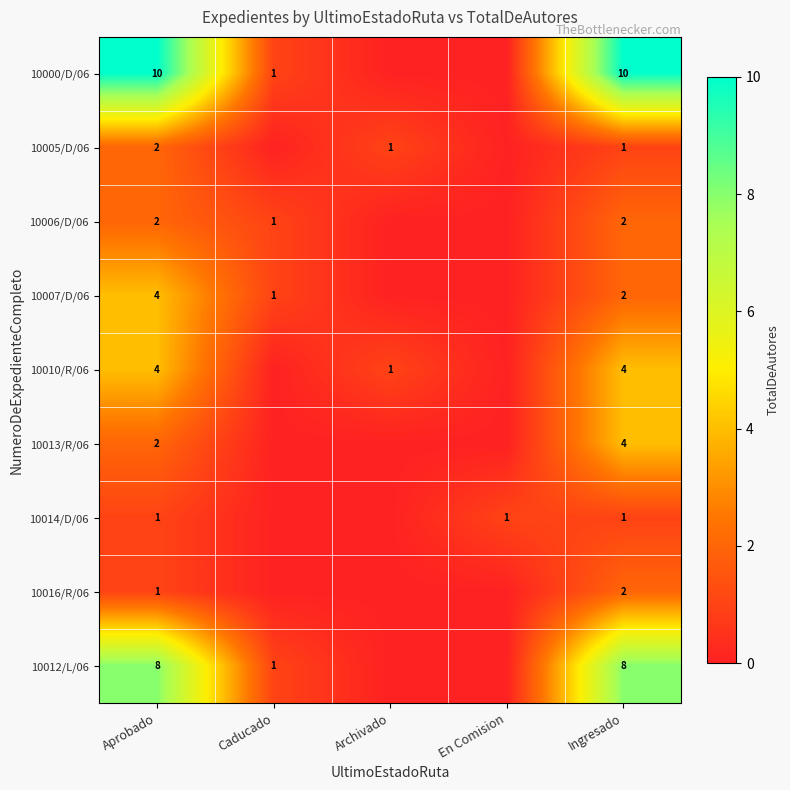

What is the spread (max minus min) of values at Ingresado?

9